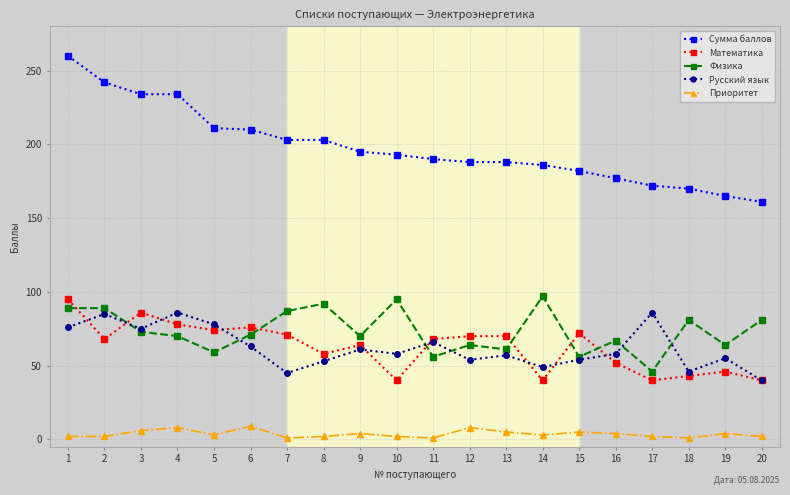

Is the value of Сумма баллов at 17 greater than the value of Приоритет at 14?

Yes